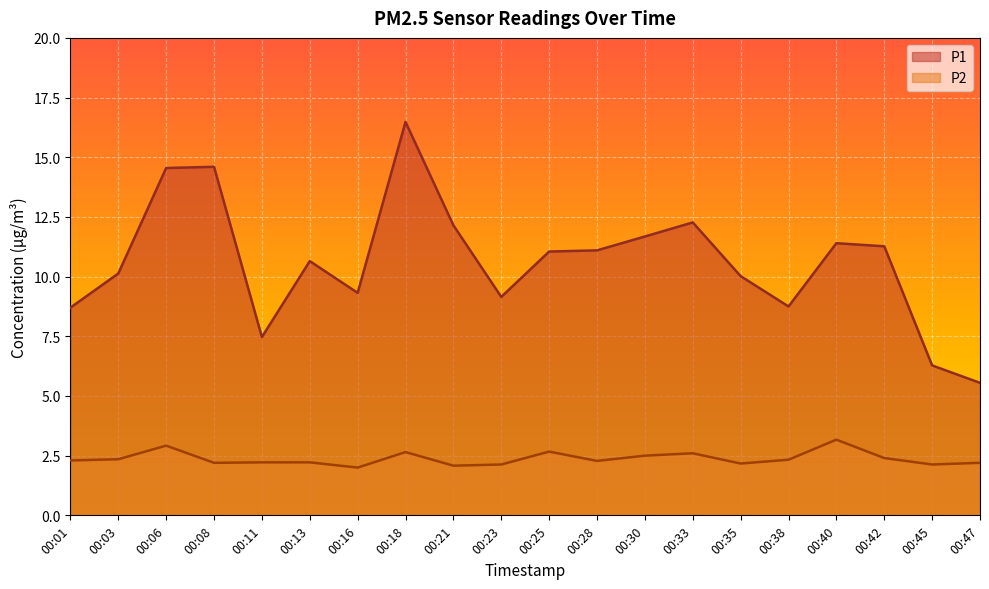

Which series has the largest total across all categories?

P1